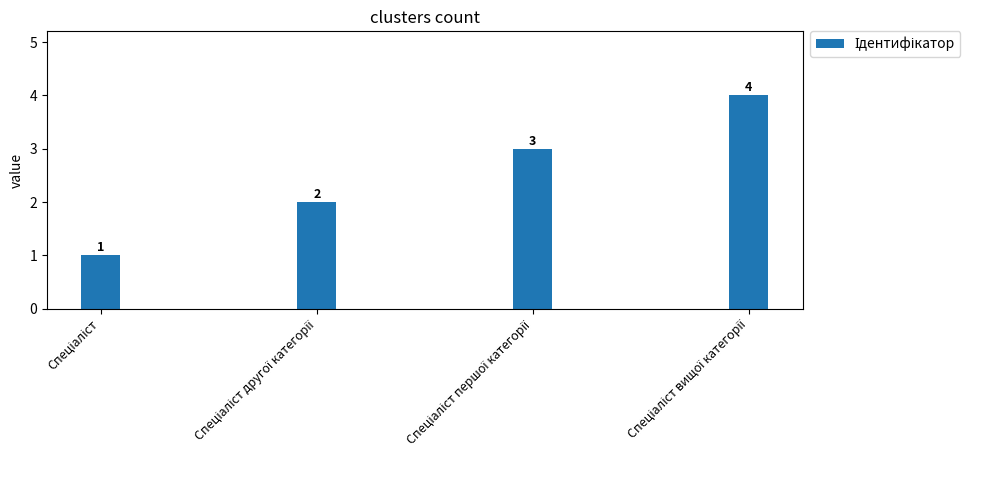

What is the value of the 2nd bar from the left?

2